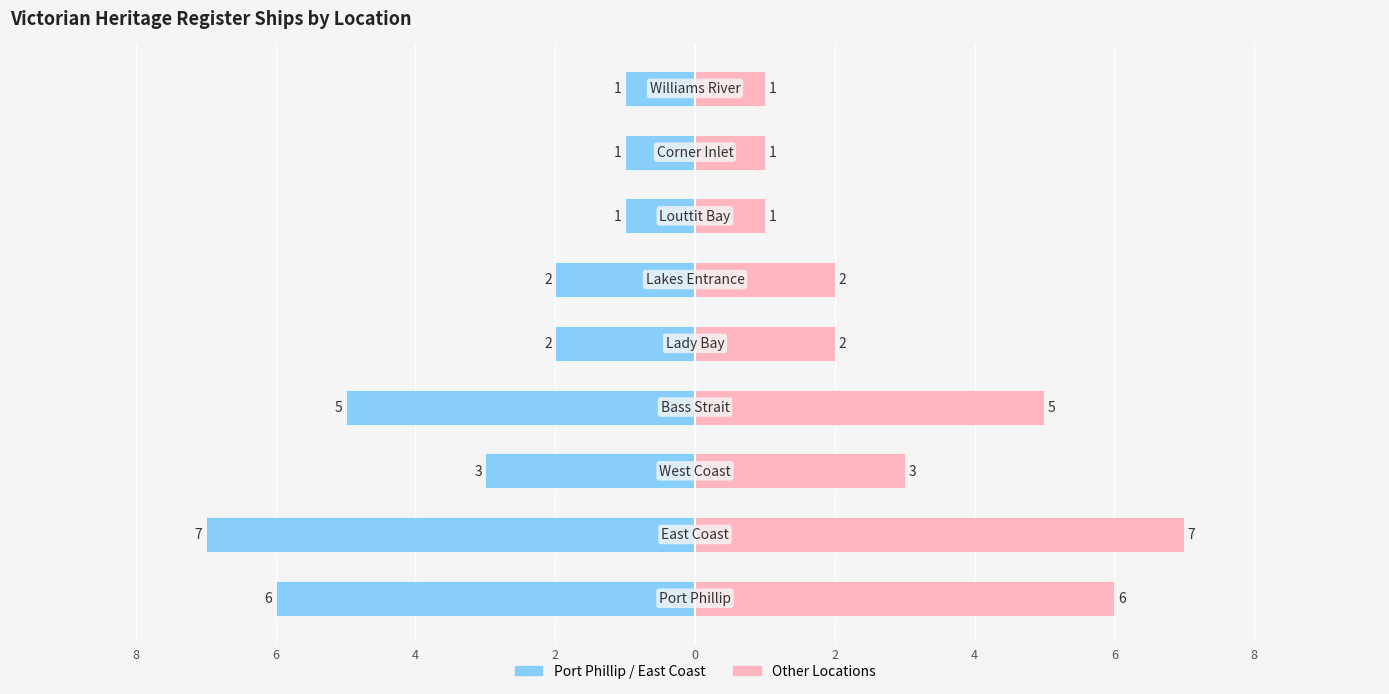

The value of Left side at 6 is -2. True or false?

False